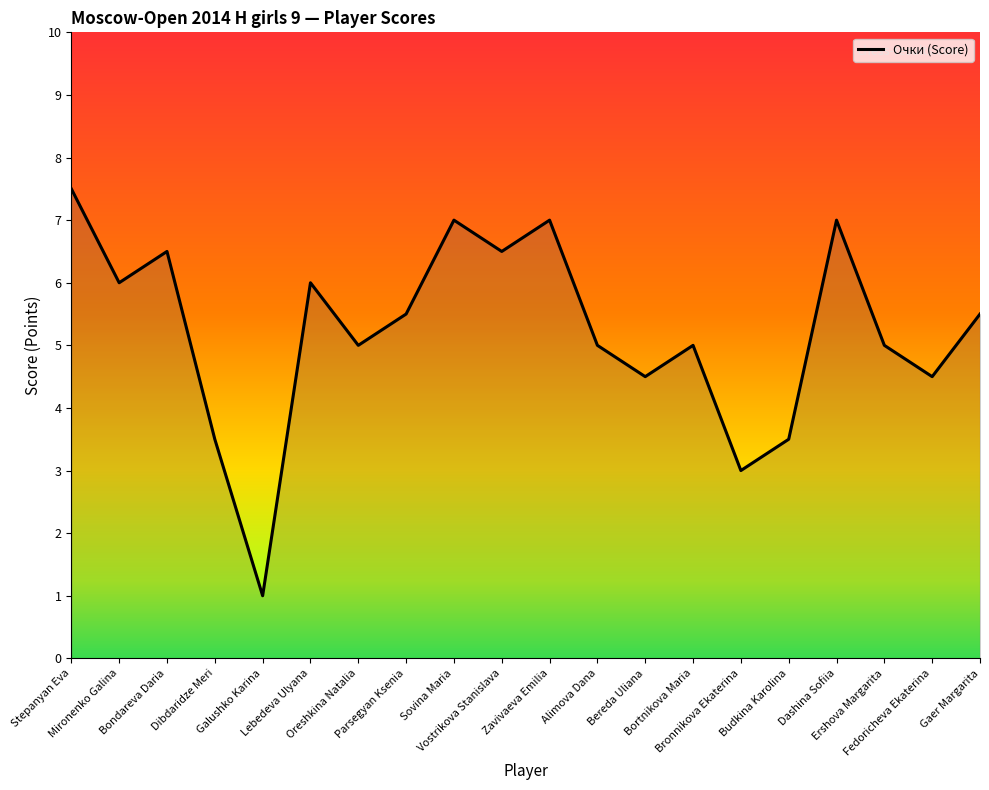

What is the minimum value shown in the chart?

1.0